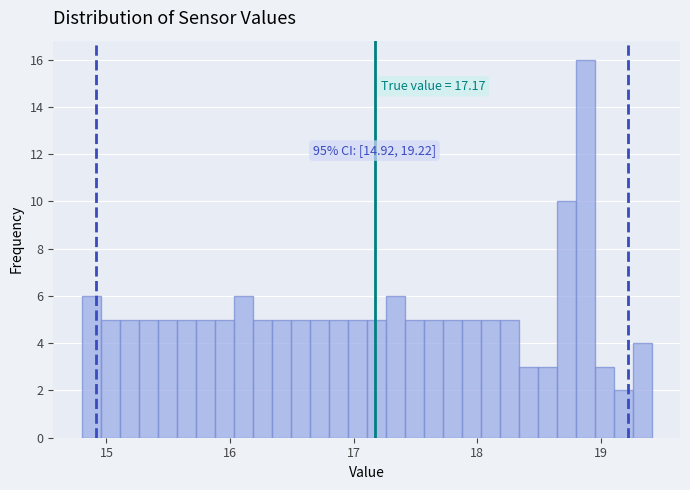

Read against the x-axis, roughly where is the centre of the tallest bar?

18.9